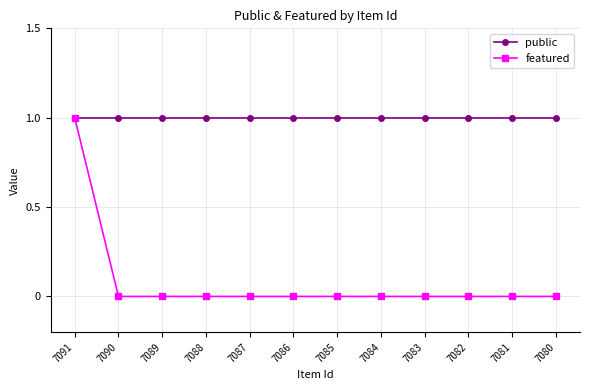

Is the value of featured at 7089 greater than the value of public at 7081?

No